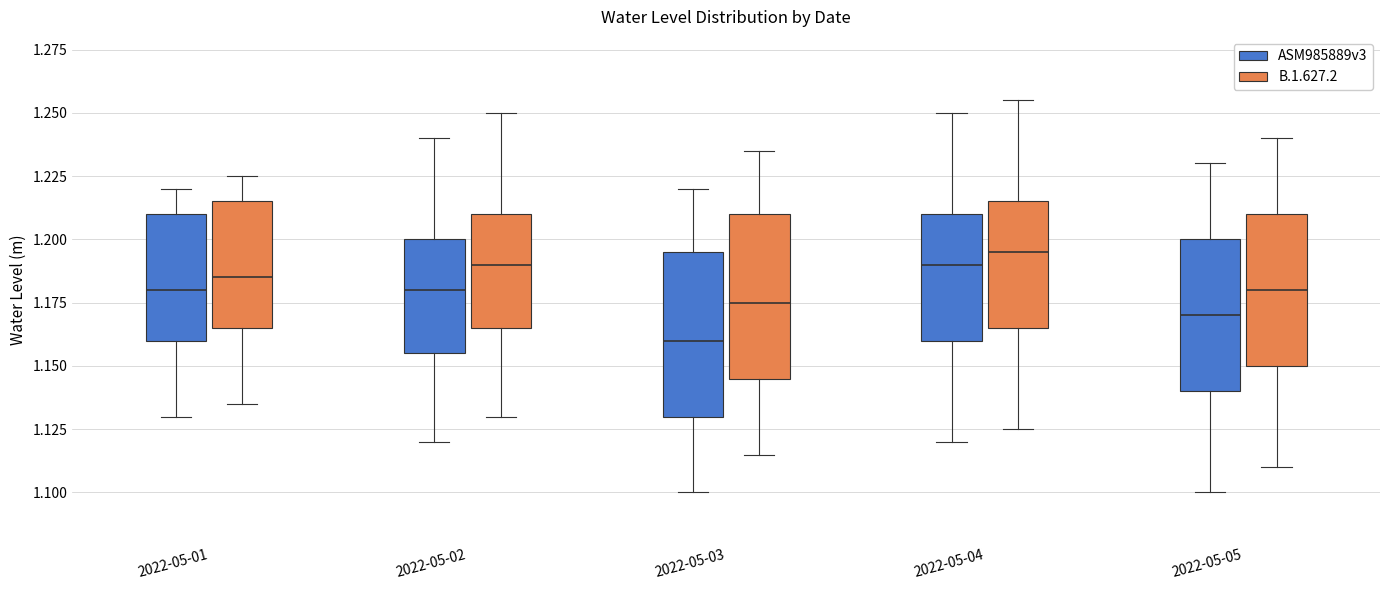

Reading left to right, read every box against the y-axis: the position of its median line, the range the box covers, and the ends of its whiskers. The values are not printed on the chart, so give them approximately, as read against the axis.

2022-05-01 (ASM985889v3): median 1.180, box 1.160 to 1.210, whiskers 1.130 to 1.220
2022-05-01 (B.1.627.2): median 1.185, box 1.165 to 1.215, whiskers 1.135 to 1.225
2022-05-02 (ASM985889v3): median 1.180, box 1.155 to 1.200, whiskers 1.120 to 1.240
2022-05-02 (B.1.627.2): median 1.190, box 1.165 to 1.210, whiskers 1.130 to 1.250
2022-05-03 (ASM985889v3): median 1.160, box 1.130 to 1.195, whiskers 1.100 to 1.220
2022-05-03 (B.1.627.2): median 1.175, box 1.145 to 1.210, whiskers 1.115 to 1.235
2022-05-04 (ASM985889v3): median 1.190, box 1.160 to 1.210, whiskers 1.120 to 1.250
2022-05-04 (B.1.627.2): median 1.195, box 1.165 to 1.215, whiskers 1.125 to 1.255
2022-05-05 (ASM985889v3): median 1.170, box 1.140 to 1.200, whiskers 1.100 to 1.230
2022-05-05 (B.1.627.2): median 1.180, box 1.150 to 1.210, whiskers 1.110 to 1.240